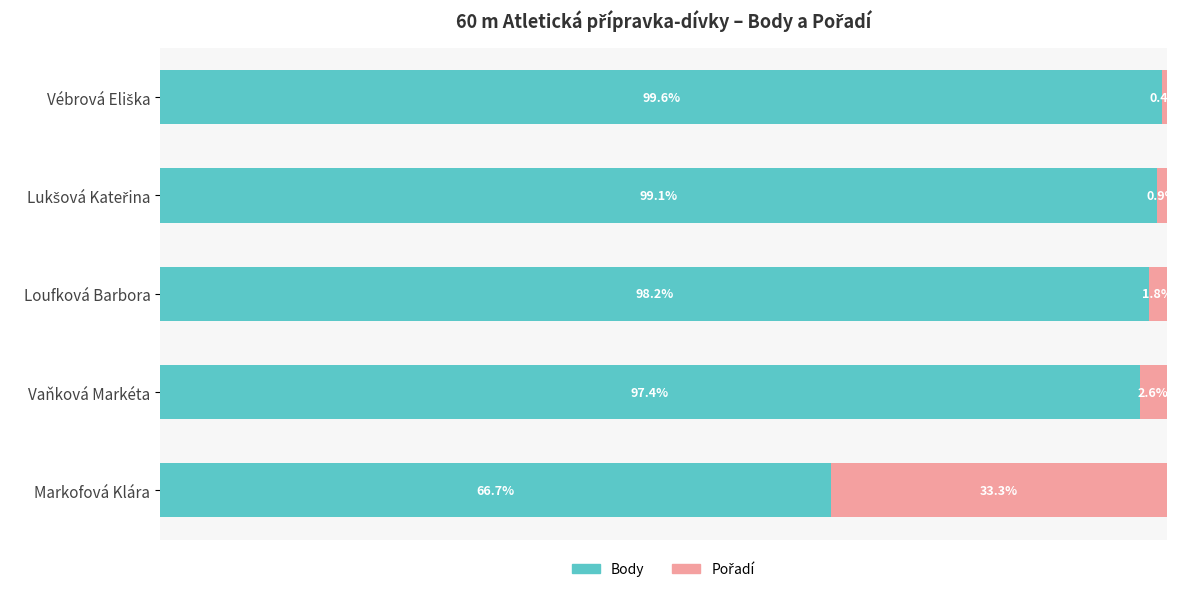

Where is Body nearest to the value 83?

Vaňková Markéta